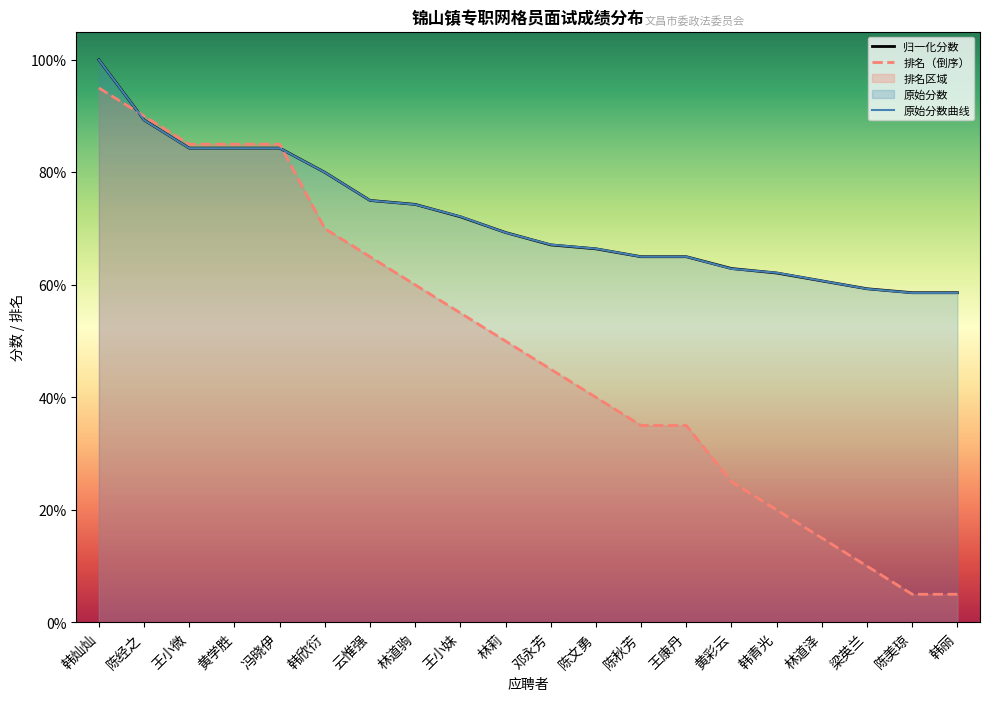

Between which two adjacent categories do 原始分数曲线 and 归一化分数 first intersect?

林道驹 and 王小妹